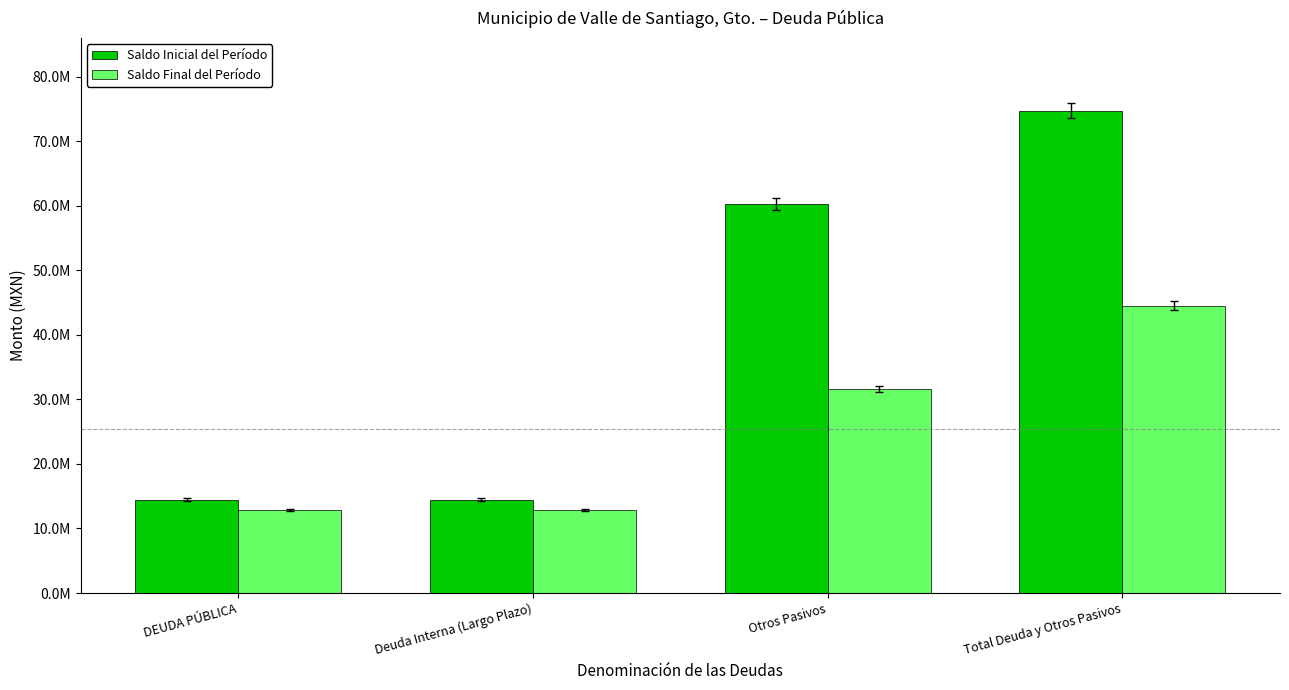

List the labels in order of Saldo Inicial del Período value, smallest first.

DEUDA PÚBLICA, Deuda Interna (Largo Plazo), Otros Pasivos, Total Deuda y Otros Pasivos